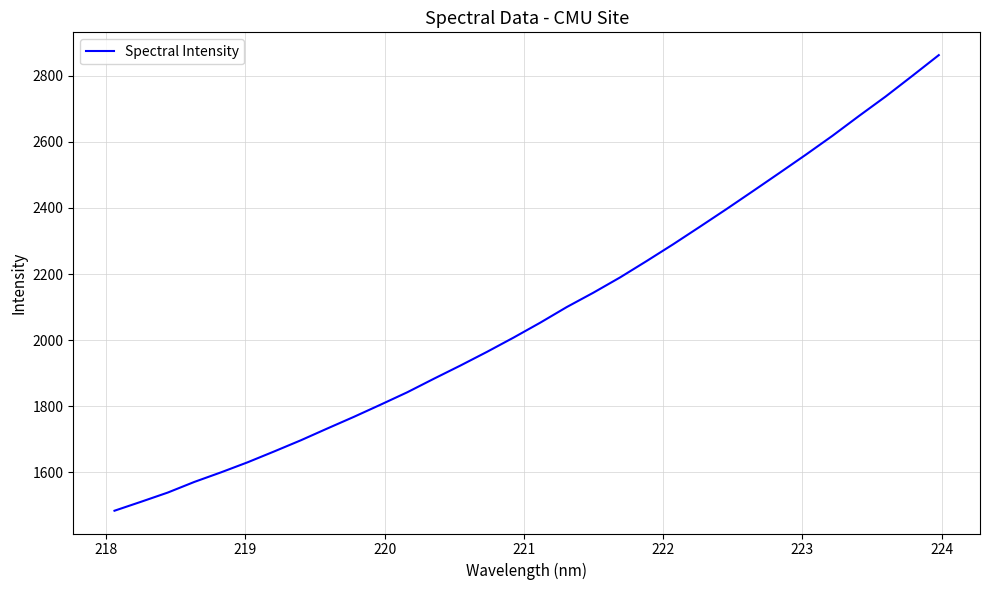

How many lines are shown in the chart?

1